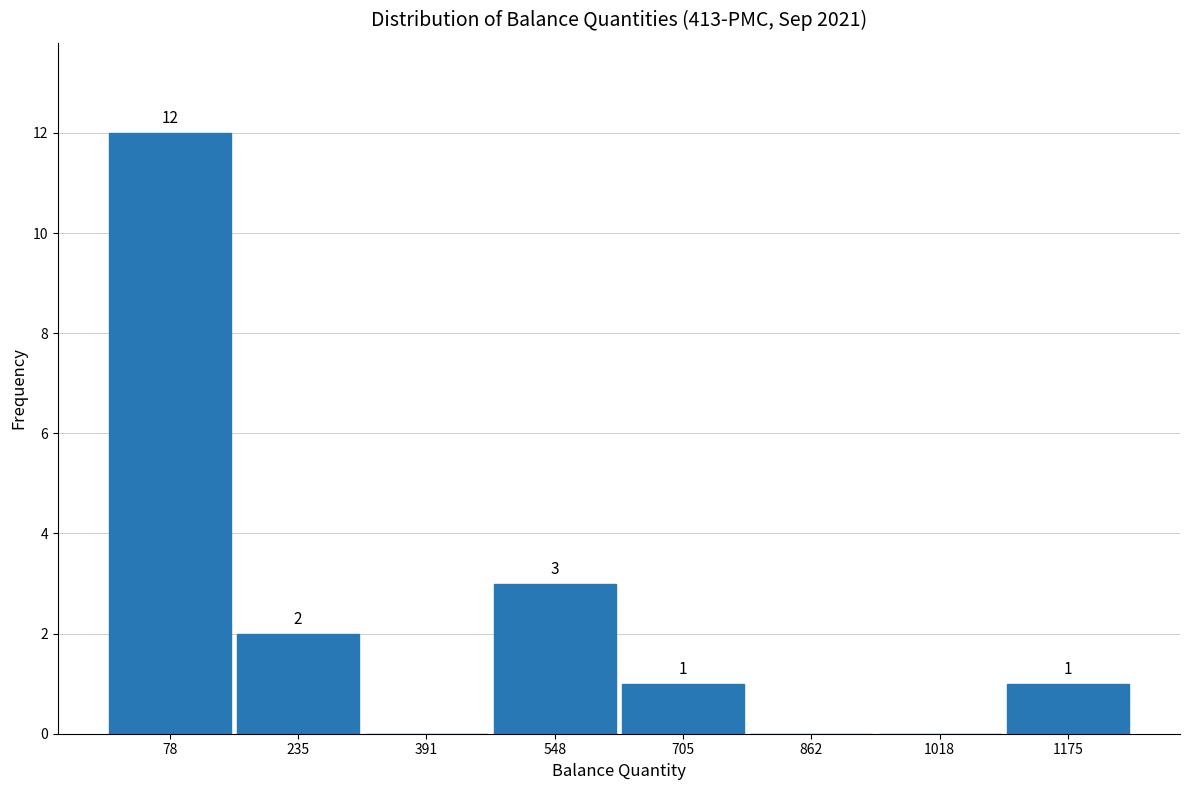

Which range on the x-axis has the tallest bar?

0 to 160